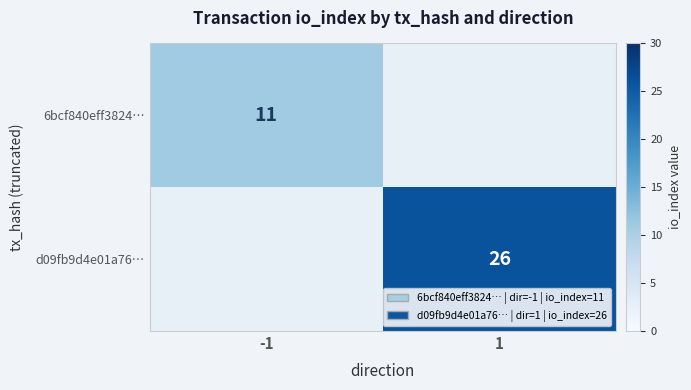

Is the value of d09fb9d4e01a76… at 1 greater than the value of 6bcf840eff3824… at -1?

Yes